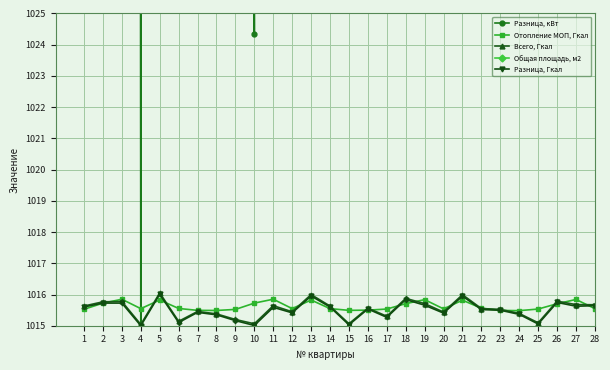

Does the chart display data point markers on the line(s)?

Yes